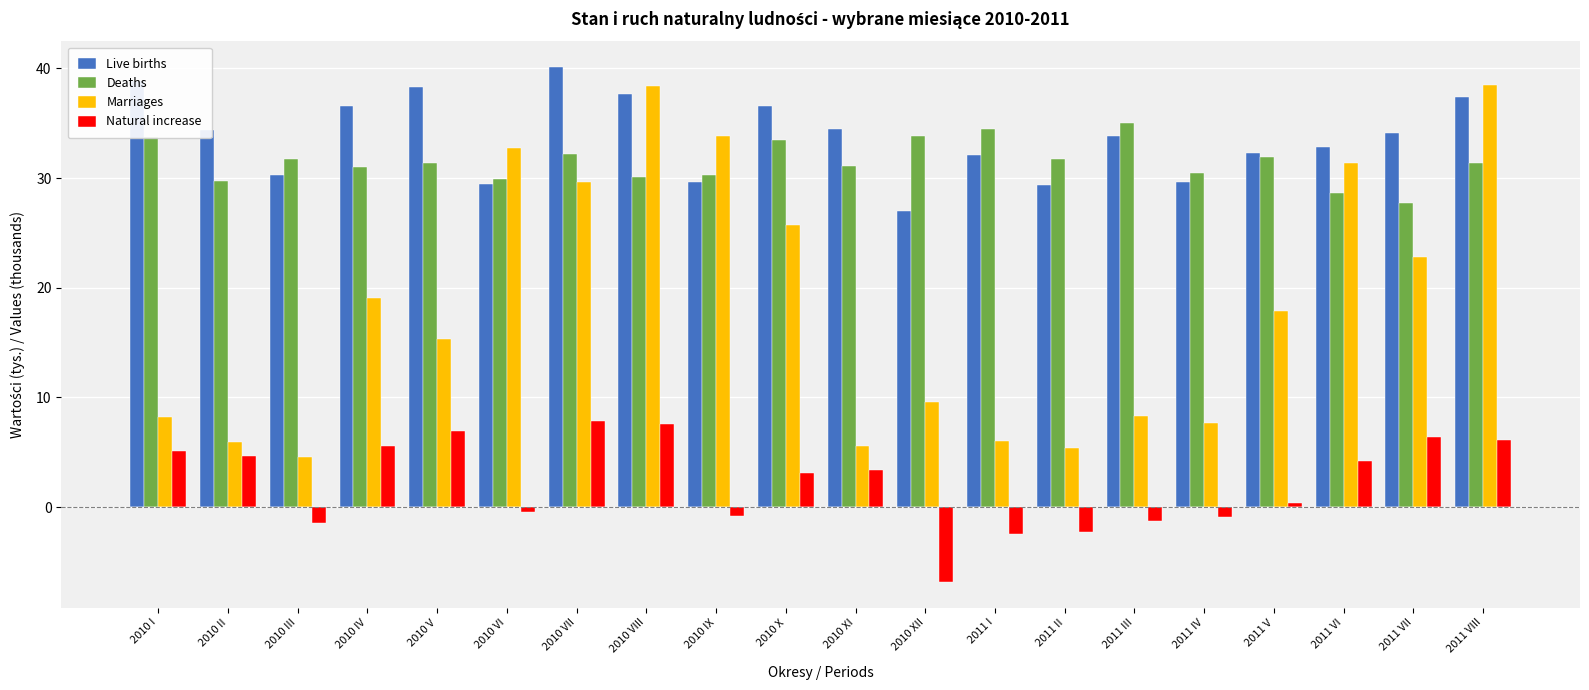

What is the maximum value shown in the chart?

40.1